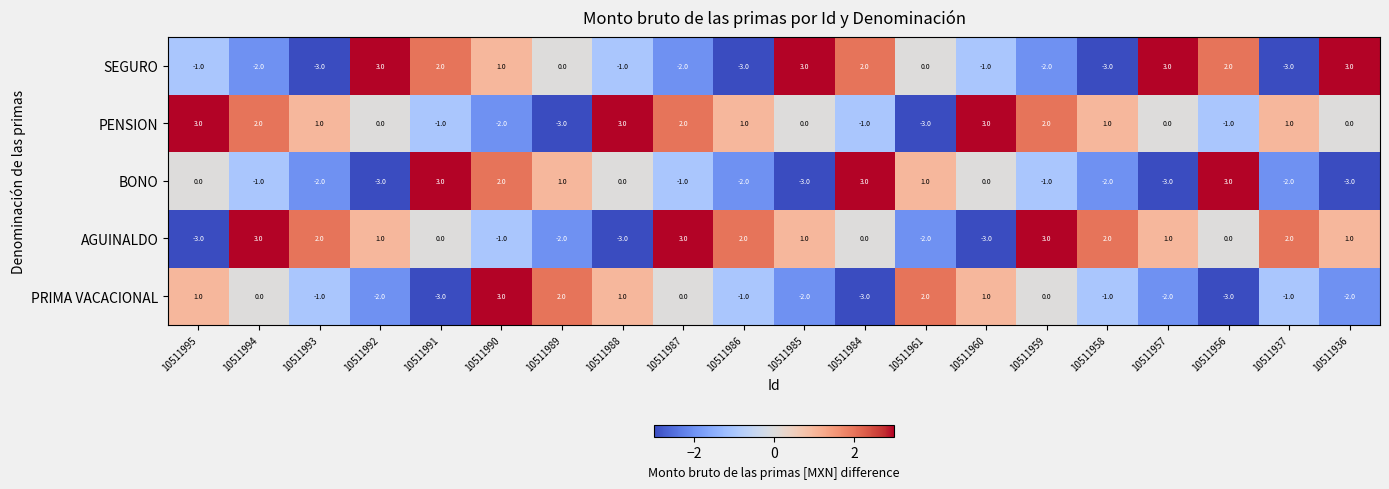

How many values in PENSION are below zero?

6